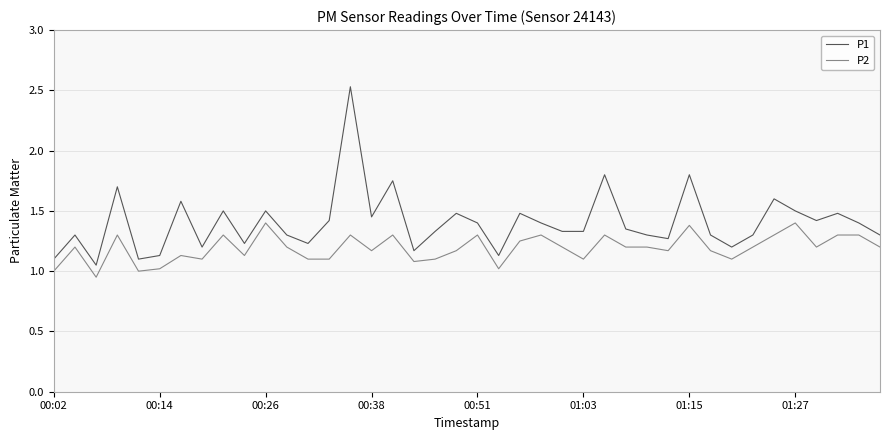

What is the sum of all P2 values?

47.6